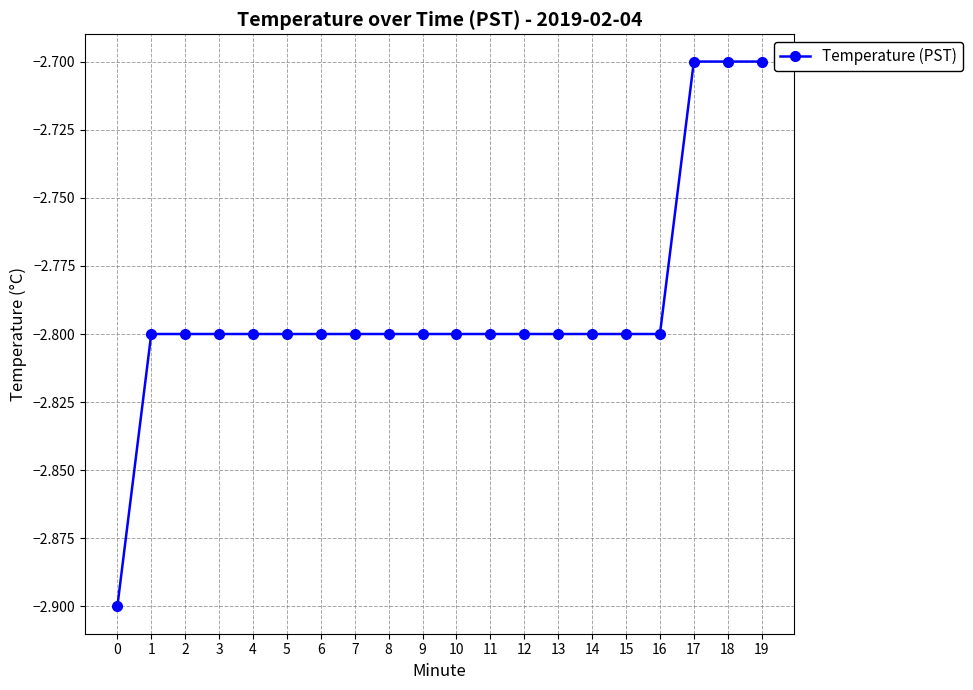

True or false: the data shows -0.7 at 8.

False